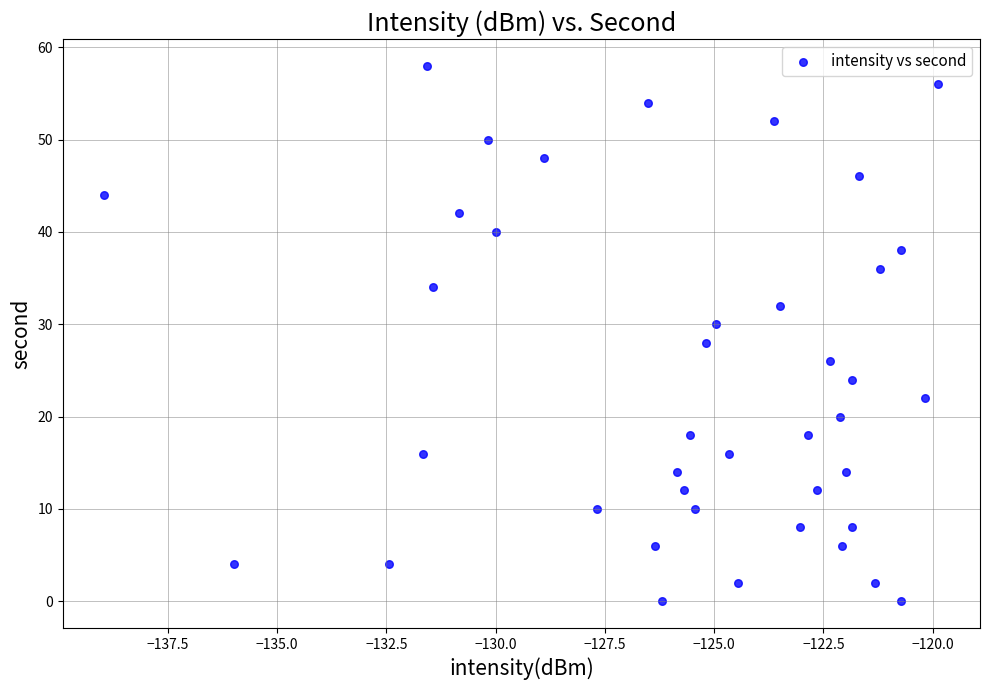

What is the range of Y values (max minus min)?

58